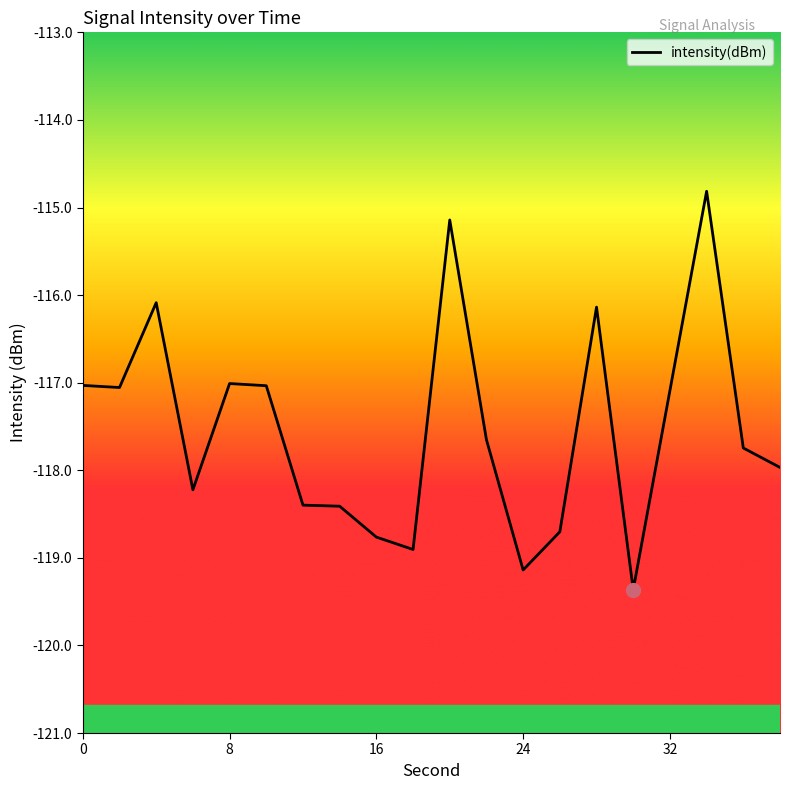

What is the difference between the maximum and minimum values?

4.5